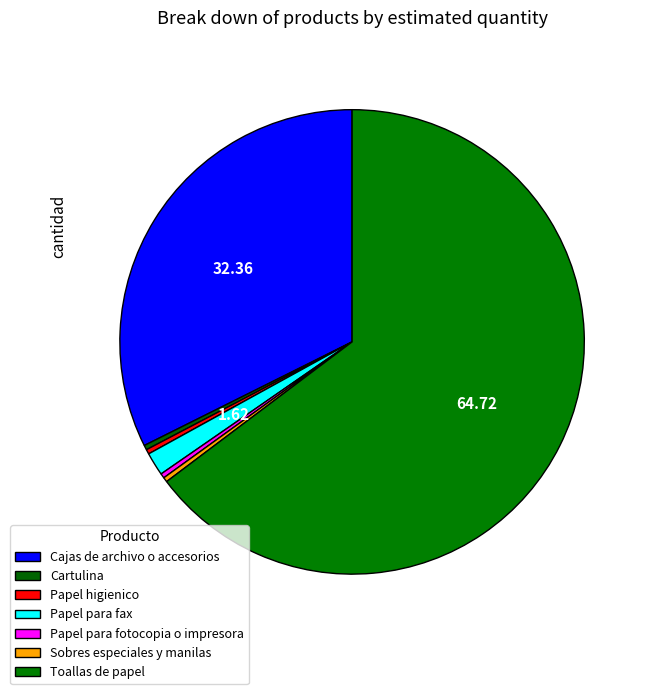

To the nearest percent, what is the combined percentage of Papel higienico and Papel para fax?

2%